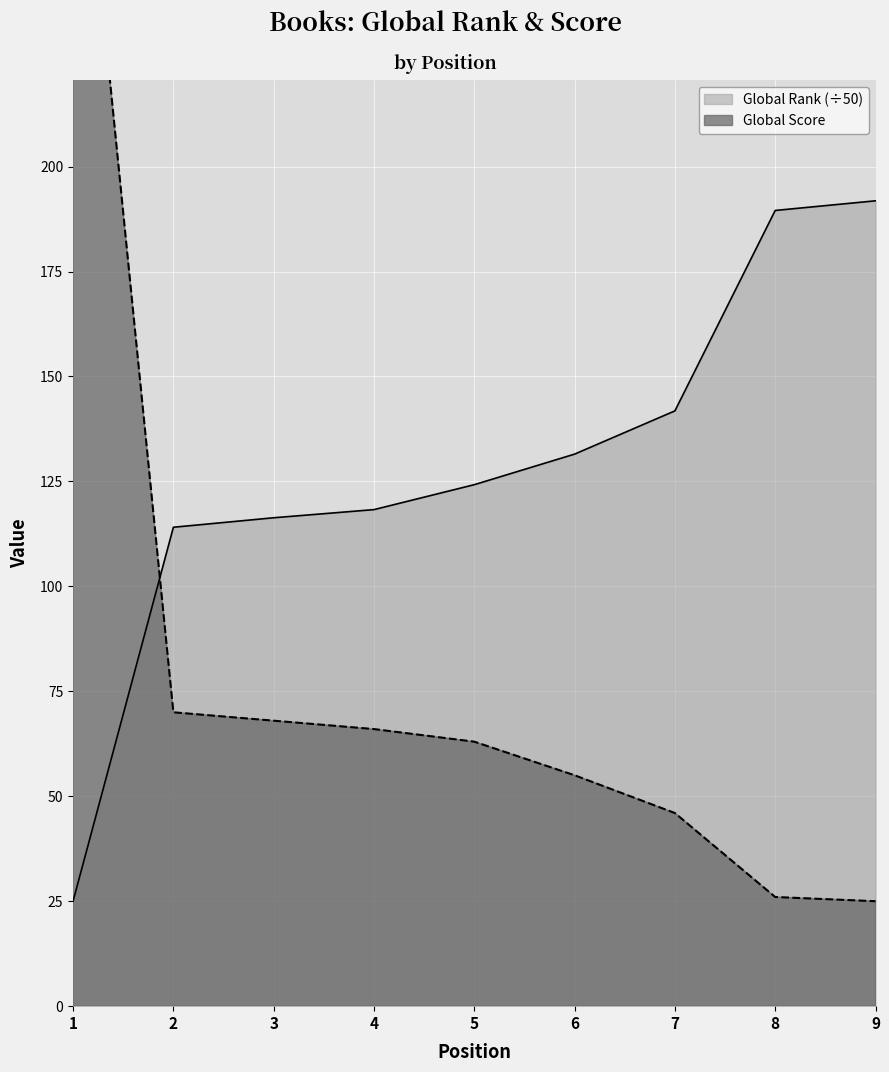

Rank the series by their maximum value, from lowest to highest.

Global Rank, Global Score